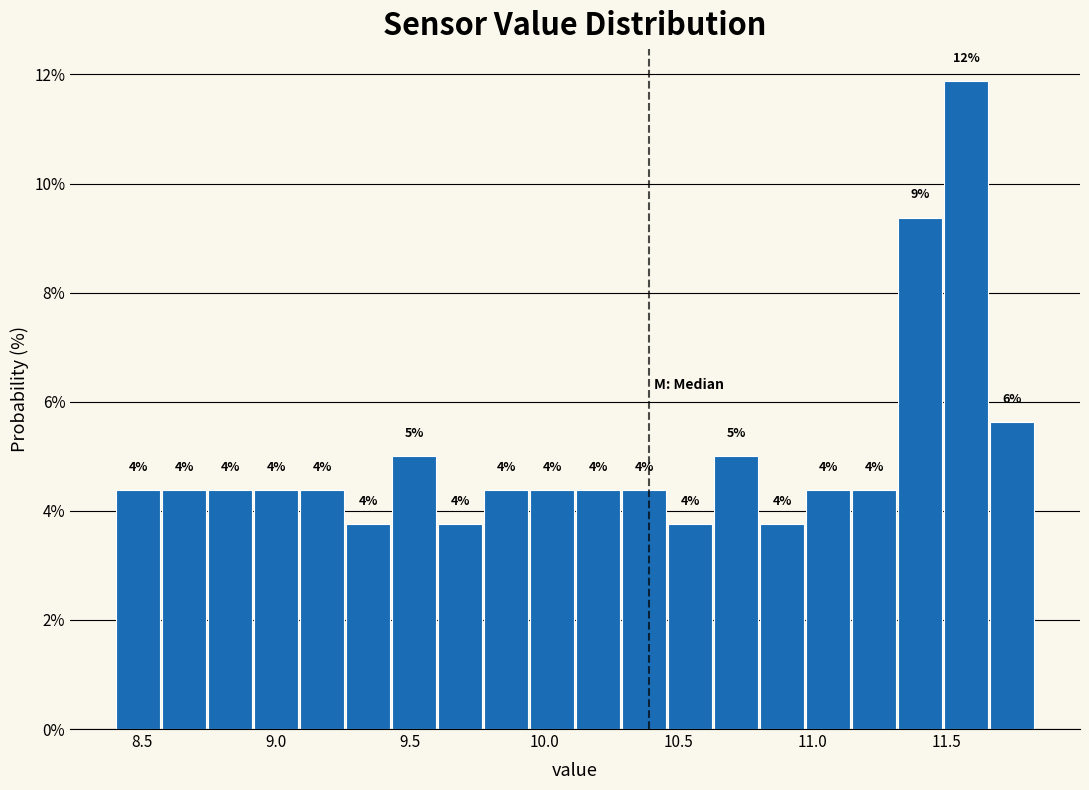

Read against the x-axis, roughly where is the centre of the tallest bar?

11.55